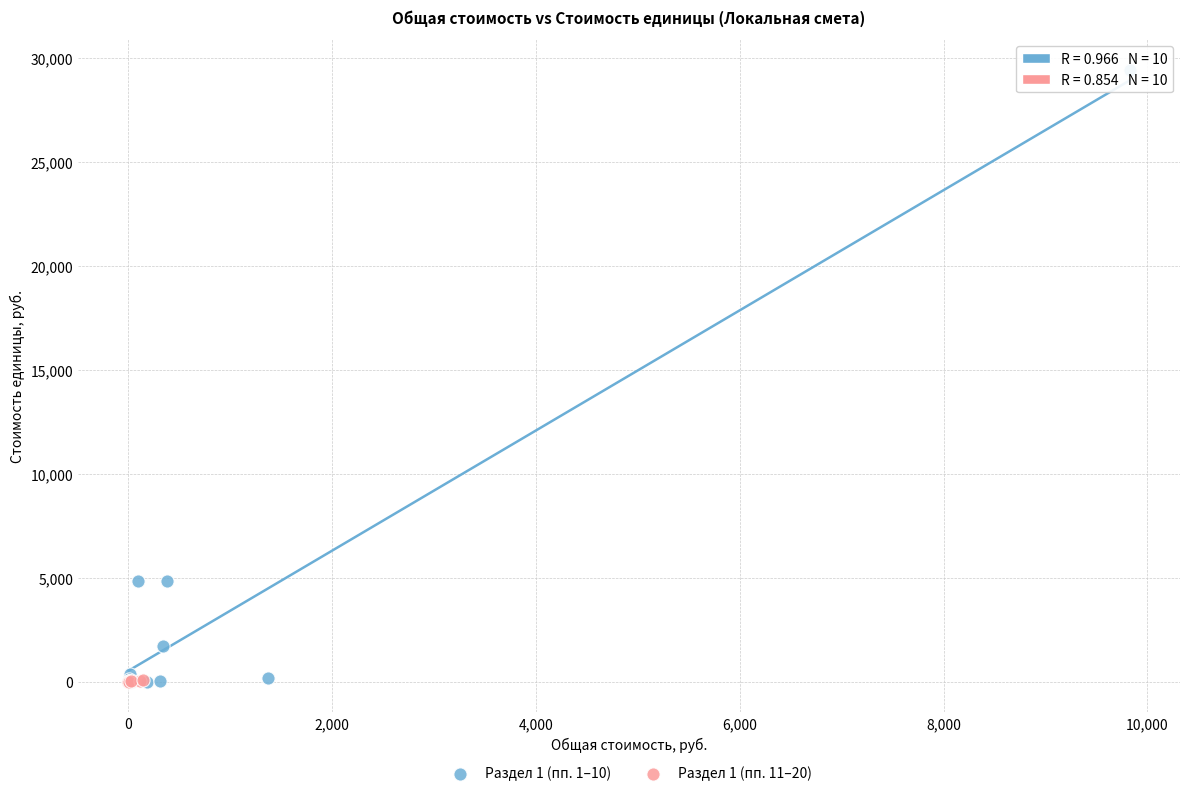

What are all the series names shown in the legend?

Раздел 1 (пп. 1–10), Раздел 1 (пп. 11–20)